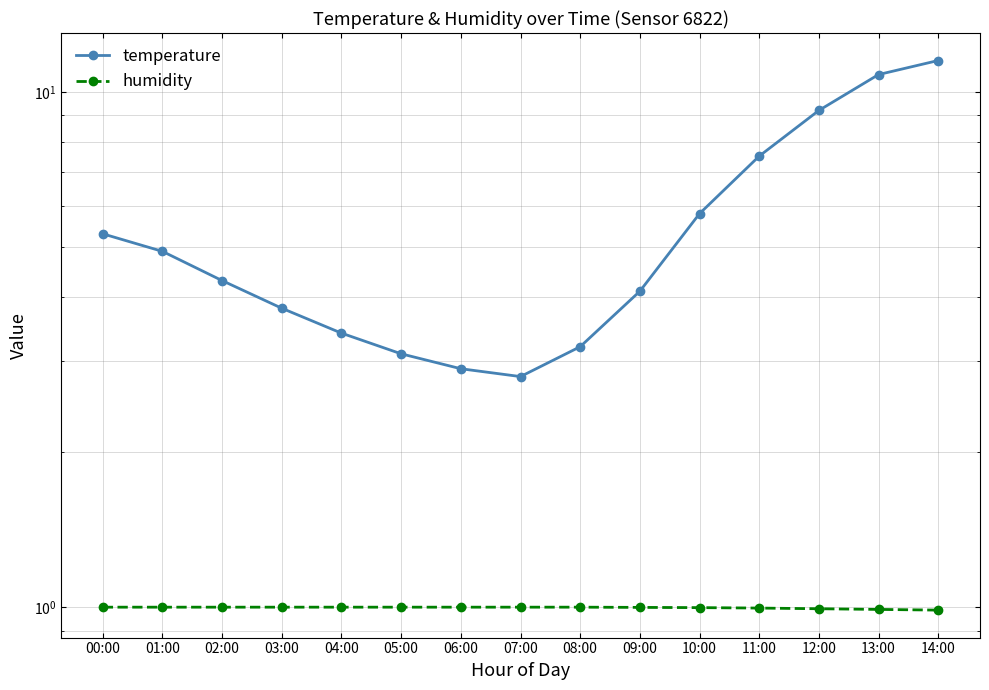

What is the smallest value displayed?

1.0